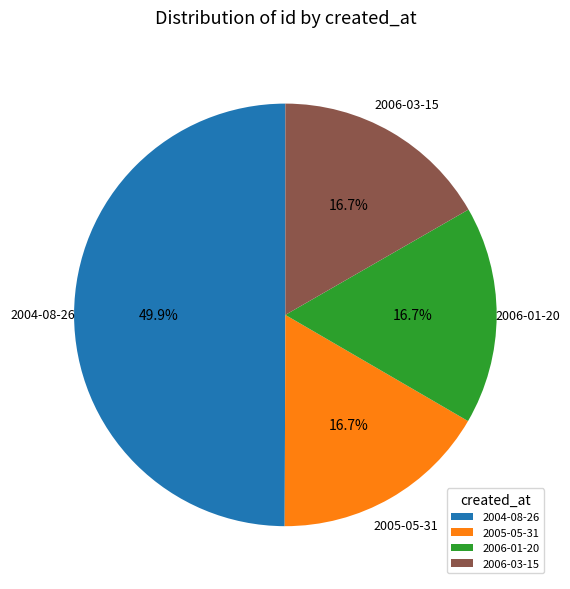

Does 2006-01-20 account for over 50% of the chart?

No